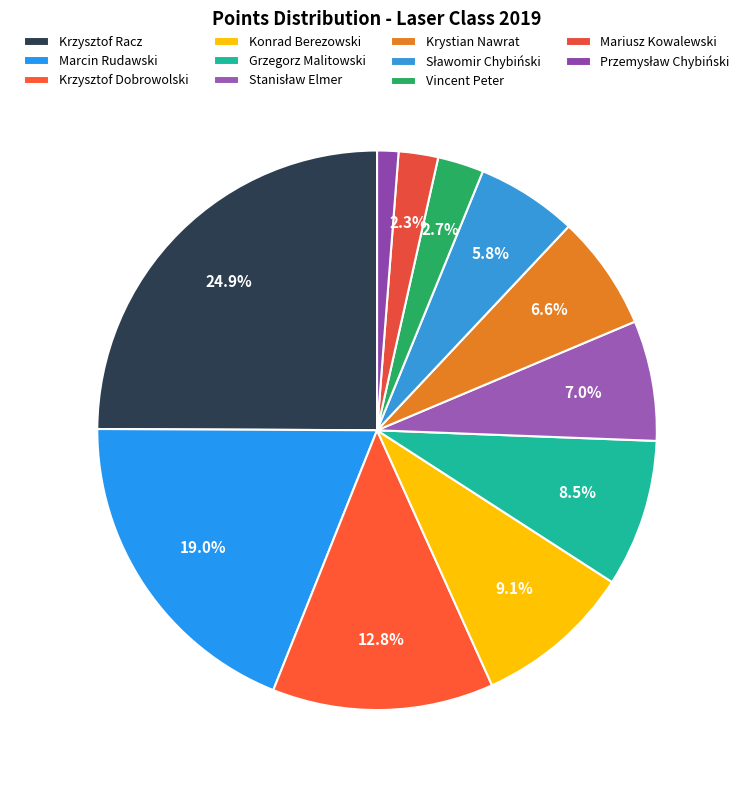

How many slices are in this pie chart?

11